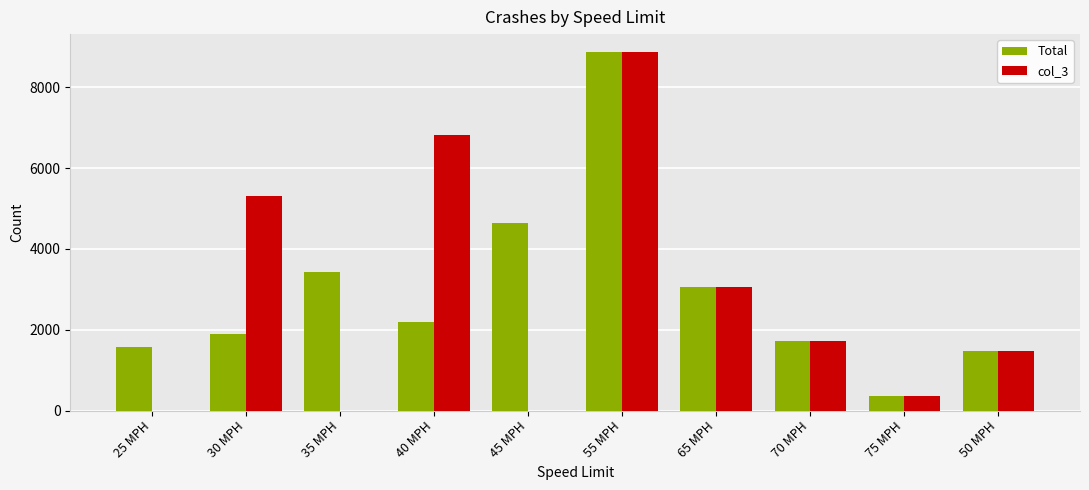

What is the maximum value shown in the chart?

8875